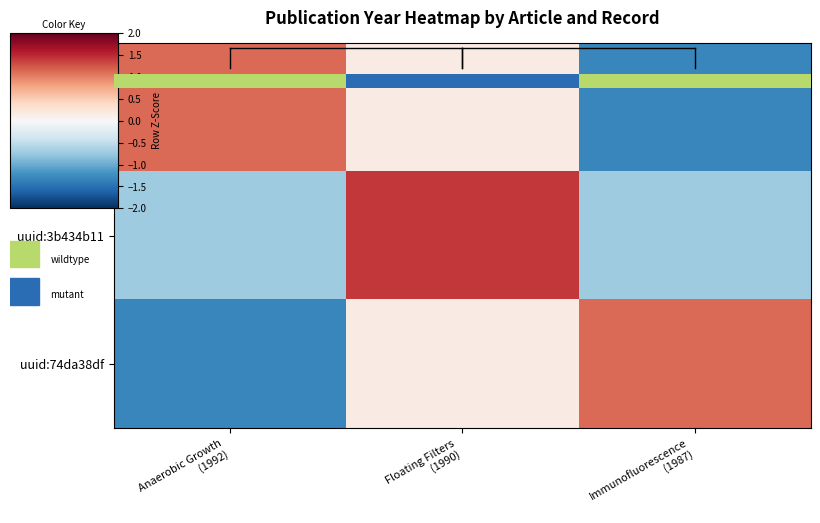

Which series changed the most between Anaerobic Growth (1992) and Immunofluorescence (1987)?

uuid:aca7232c